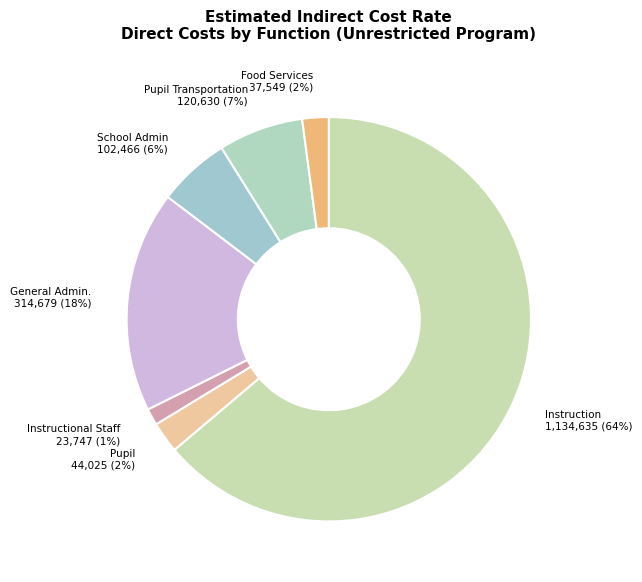

Is there a majority slice in this chart?

Yes